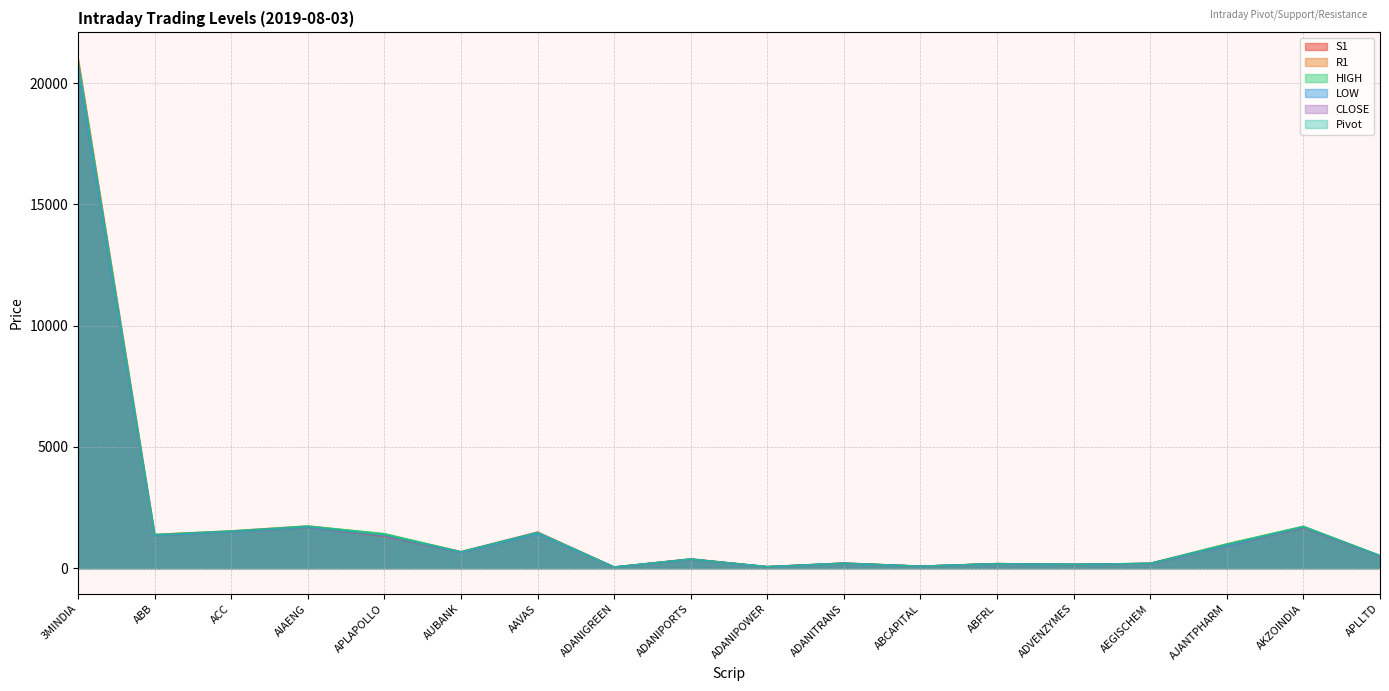

What is the value of the CLOSE point at the 6th from the left?

669.0